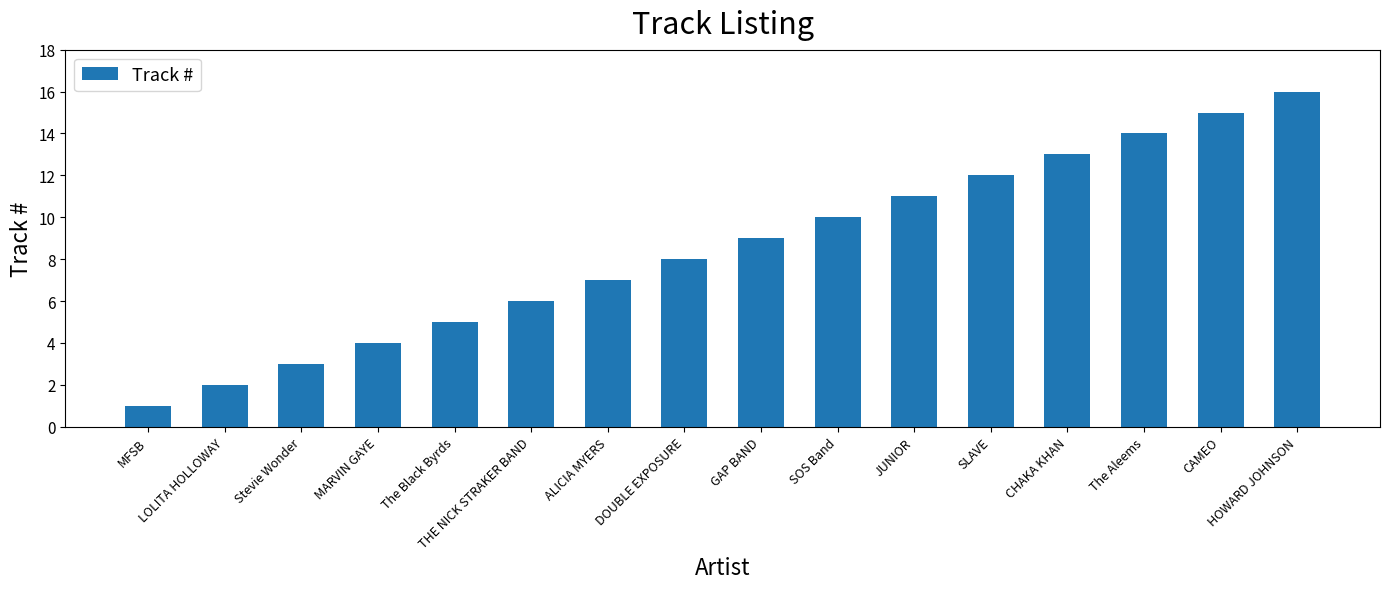

What is the difference between the maximum and second lowest values?

14